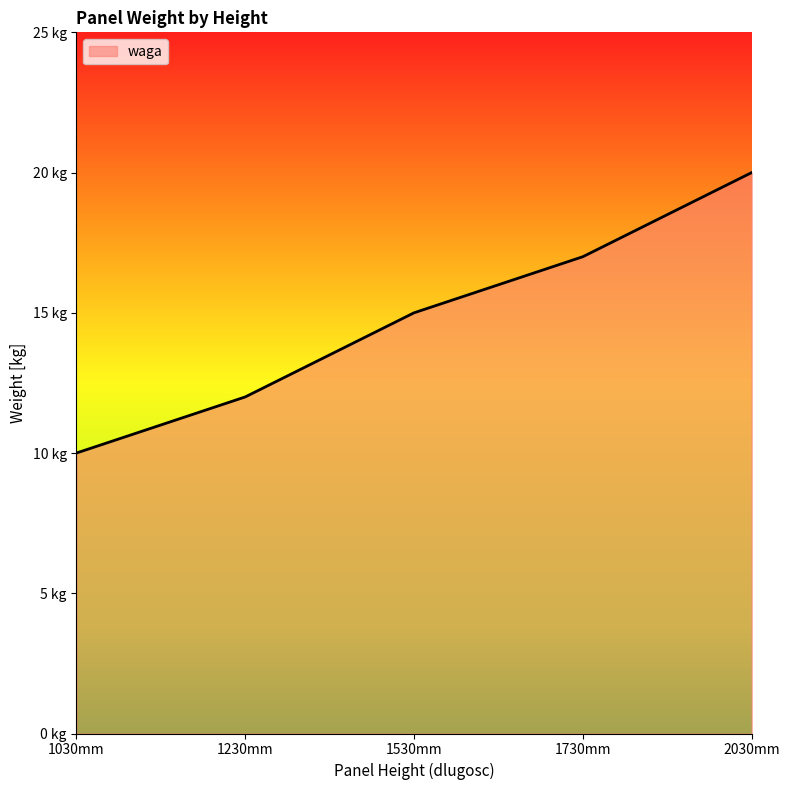

What is the difference between the values at 1030mm and 1230mm?

2